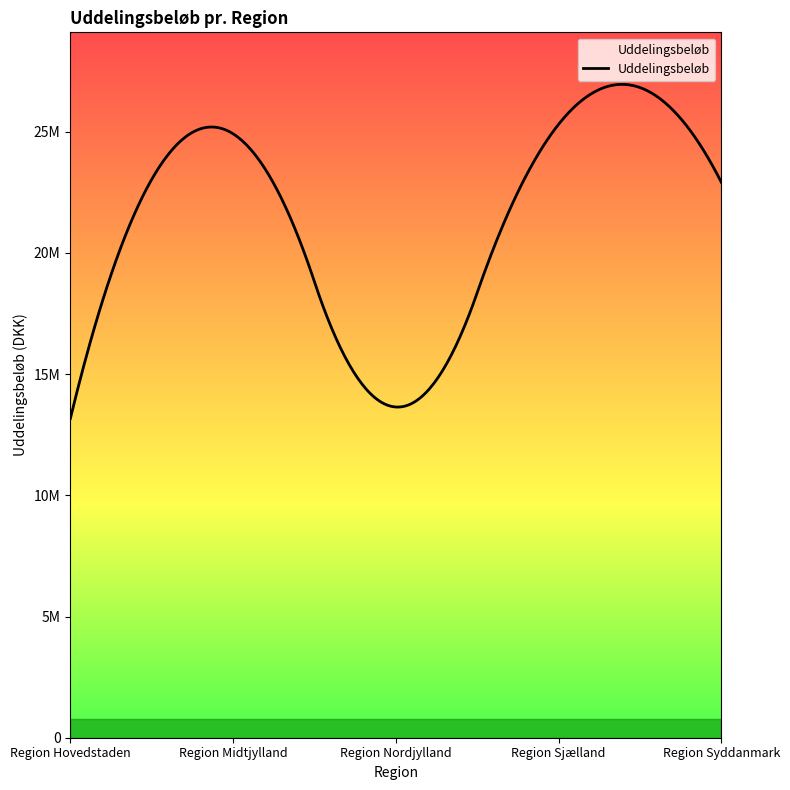

Is this an area chart (filled region under the line)?

Yes